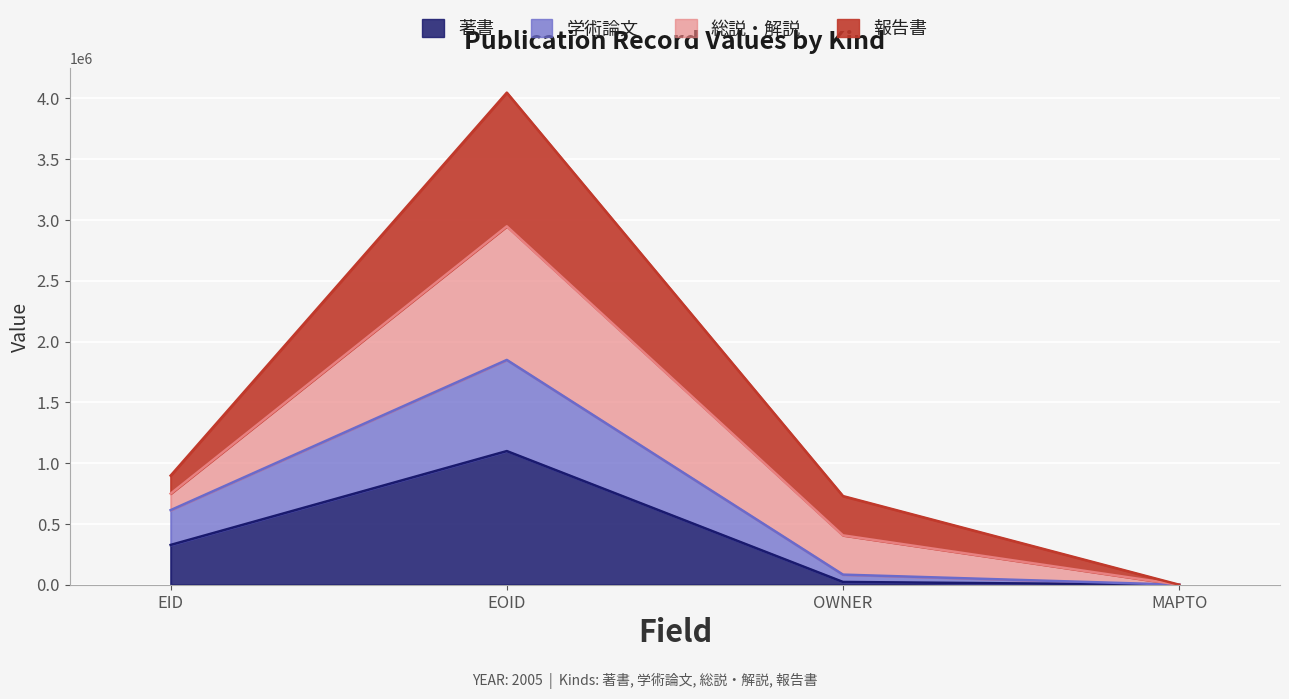

True or false: 著書 has more than 0 points higher than both neighbors.

True